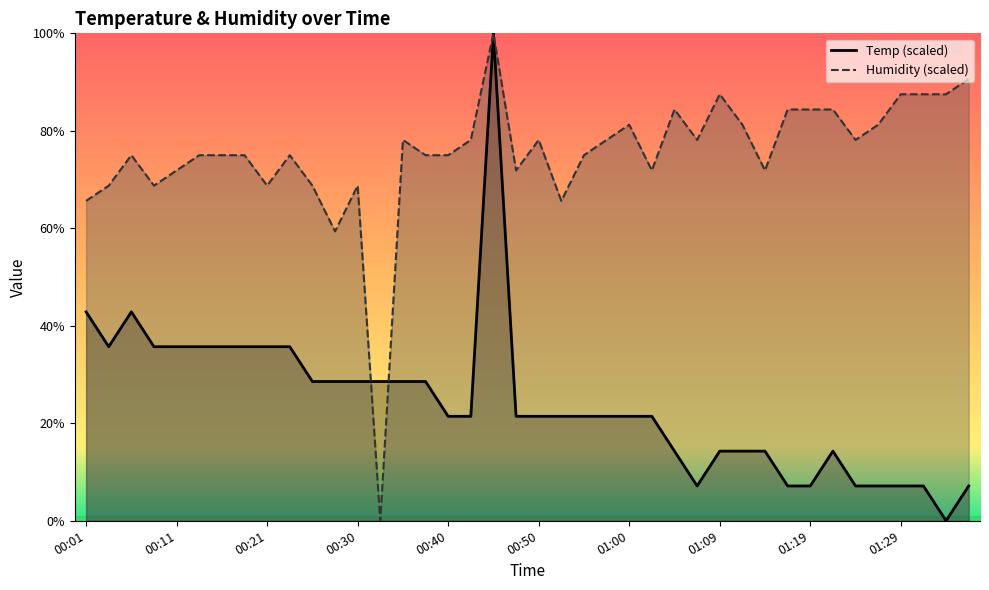

In Temp, how many points are higher than both neighbors (excluding endpoints)?

3